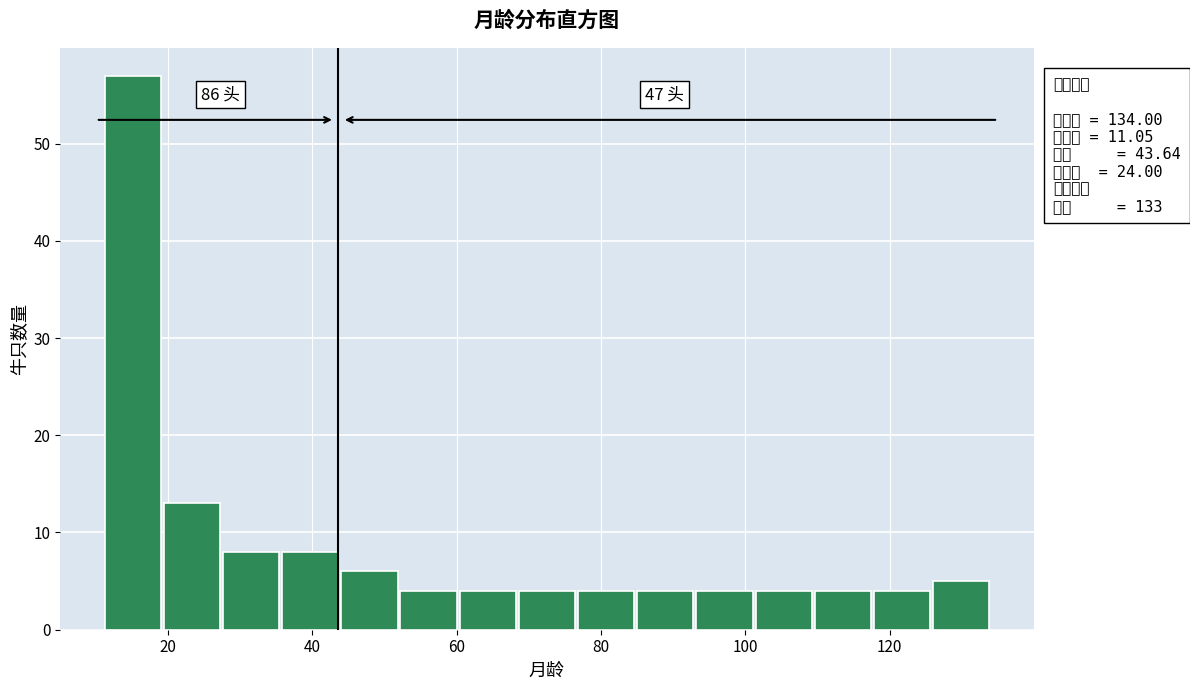

Which range on the x-axis has the tallest bar?

12 to 20